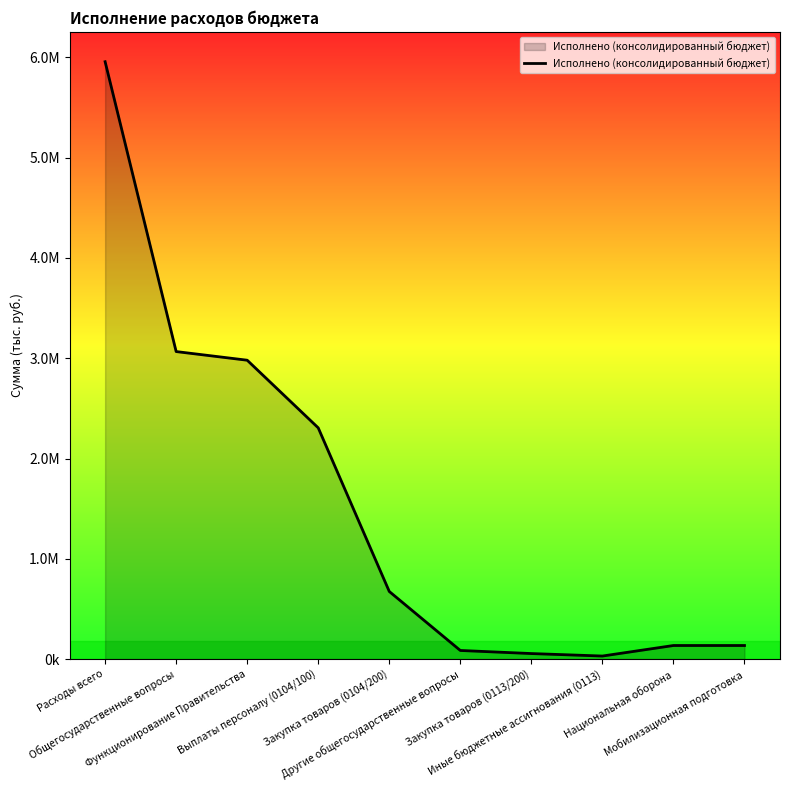

The value at Закупка товаров (0104/200) is 674501.4. True or false?

True